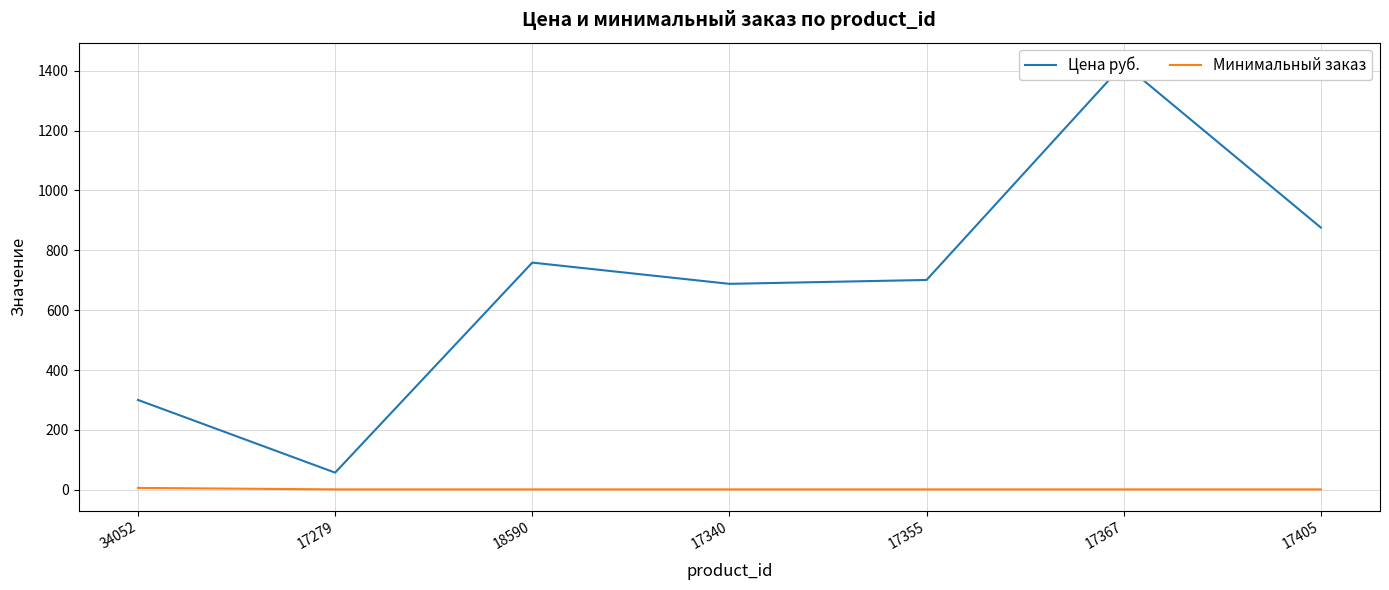

Does the chart display data point markers on the line(s)?

No